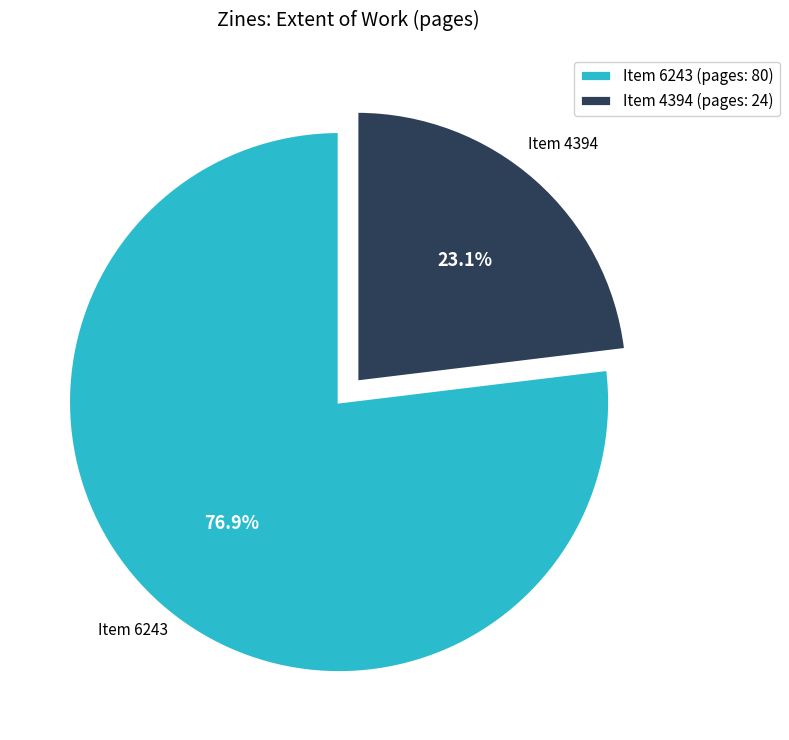

Does Item 6243 (pages: 80) represent more than half of the total?

Yes